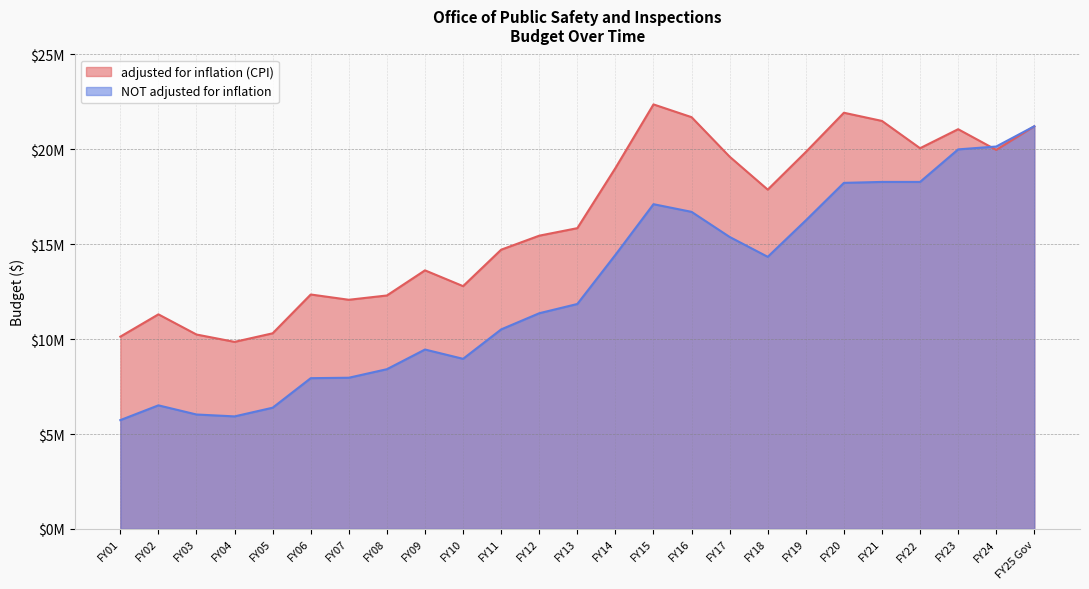

What is the difference between the maximum and minimum values in the adjusted for inflation (CPI) series?

12514140